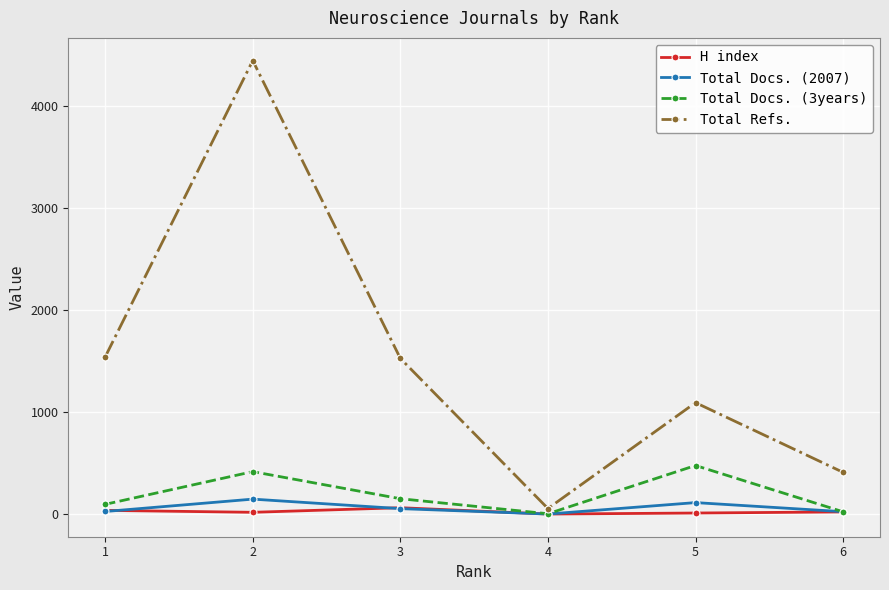

What is the sum of all Total Refs. values?

9073